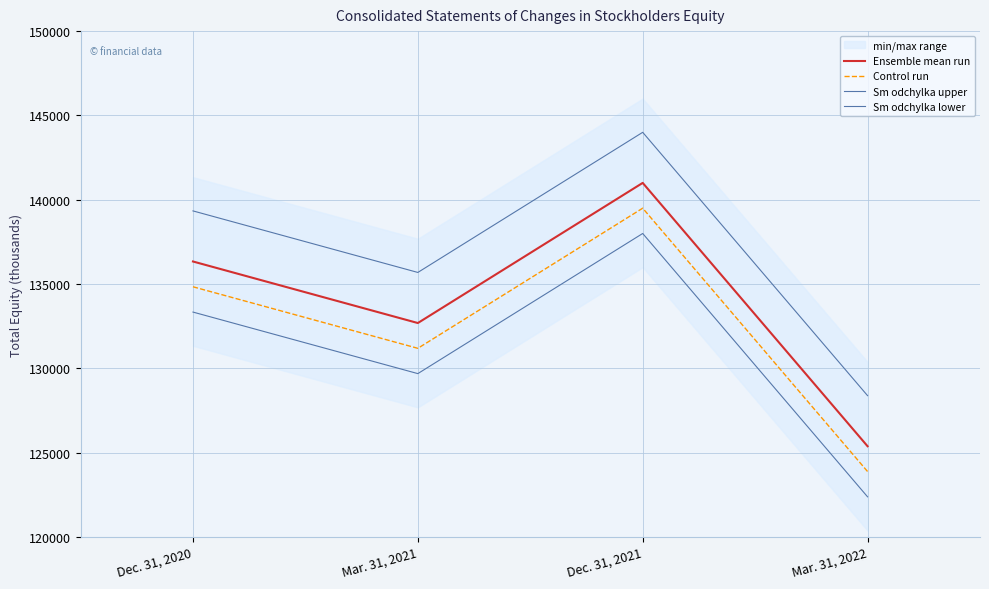

Reading left to right, extract all data points from this chart.

Ensemble mean run: Dec. 31, 2020=136337	Mar. 31, 2021=132687	Dec. 31, 2021=140998	Mar. 31, 2022=125380
Control run: Dec. 31, 2020=134837	Mar. 31, 2021=131187	Dec. 31, 2021=139498	Mar. 31, 2022=123880
Sm odchylka upper: Dec. 31, 2020=139337	Mar. 31, 2021=135687	Dec. 31, 2021=143998	Mar. 31, 2022=128380
Sm odchylka lower: Dec. 31, 2020=133337	Mar. 31, 2021=129687	Dec. 31, 2021=137998	Mar. 31, 2022=122380